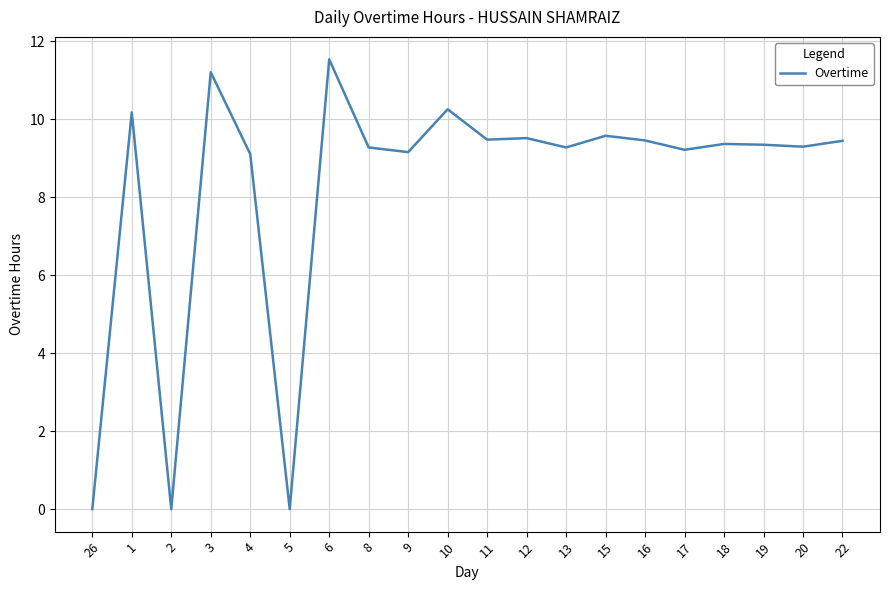

Is it true that the value at 26 is 4.3?

False